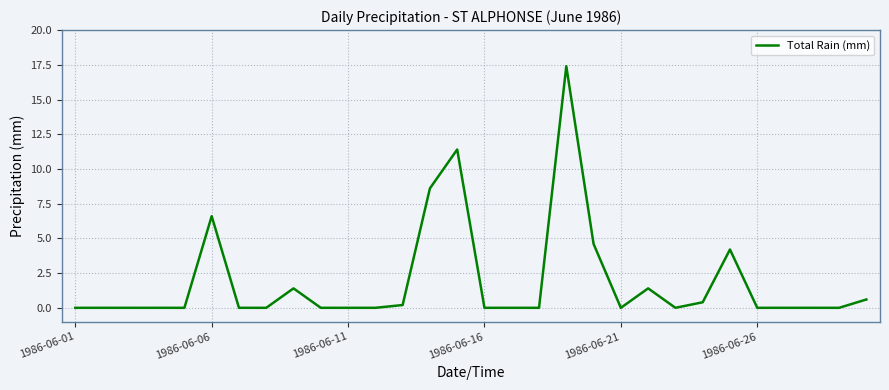

What is the maximum value shown in the chart?

17.4